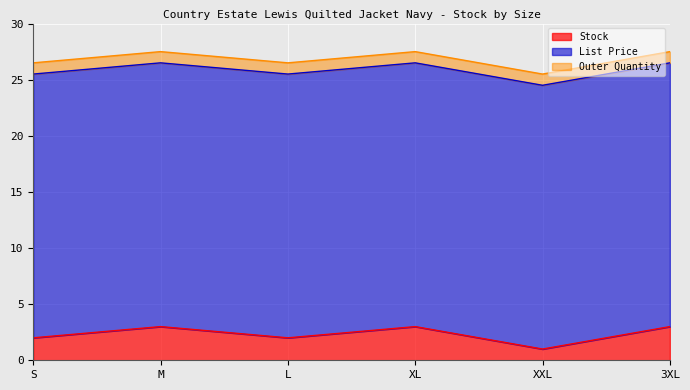

How many lines are shown in the chart?

3